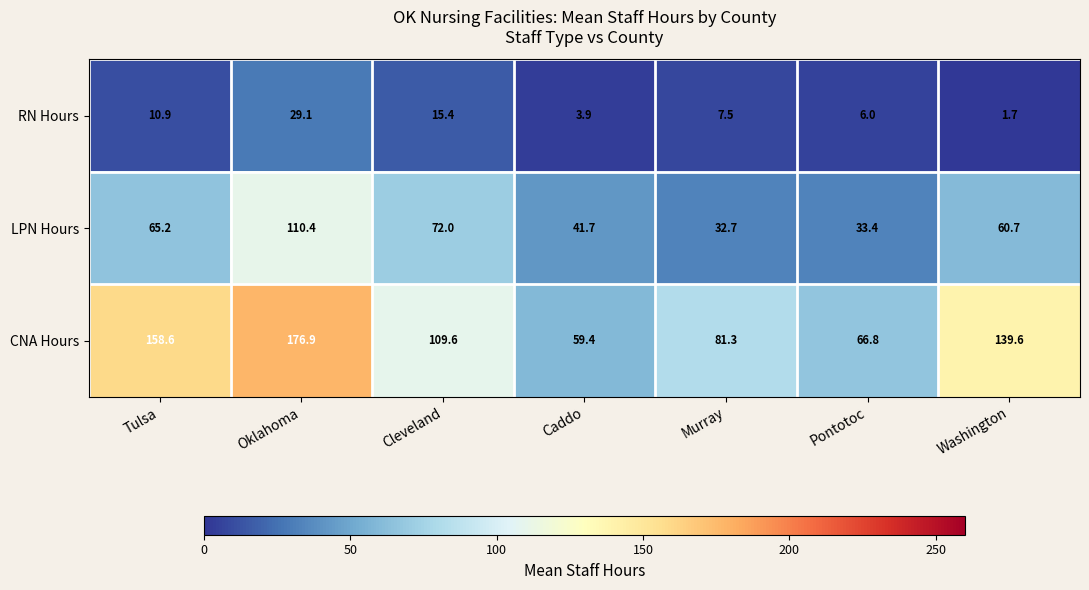

What is the minimum value shown in the chart?

1.7